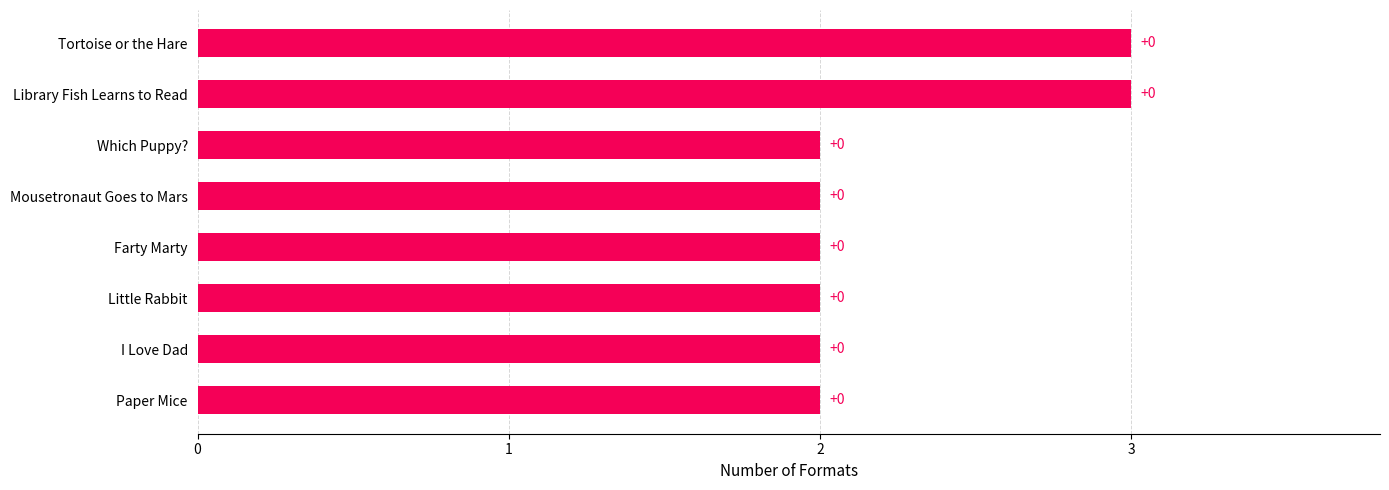

How many bars are there in total?

8